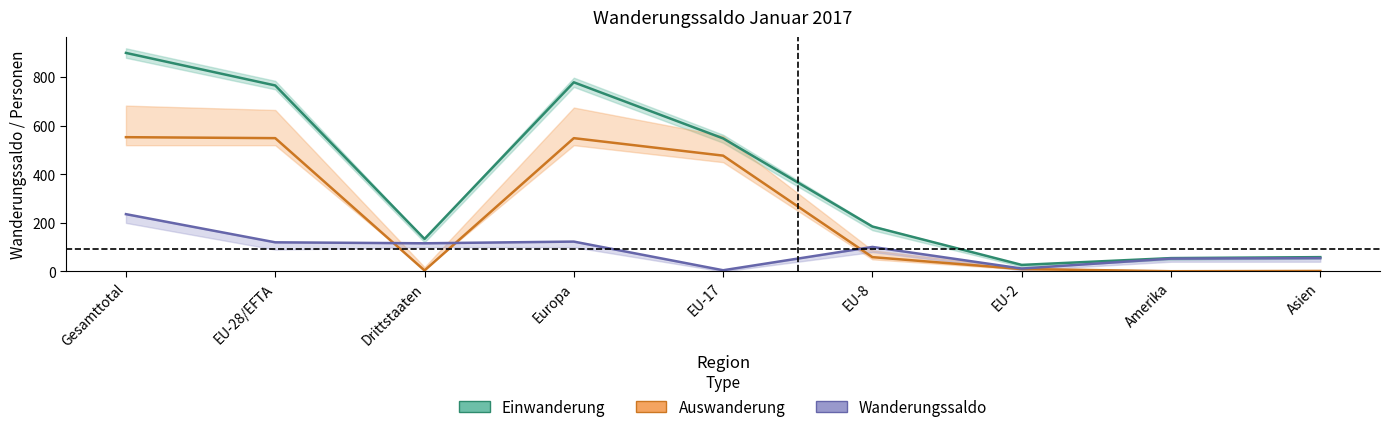

What is the approximate value of Einwanderung at EU-17?

548